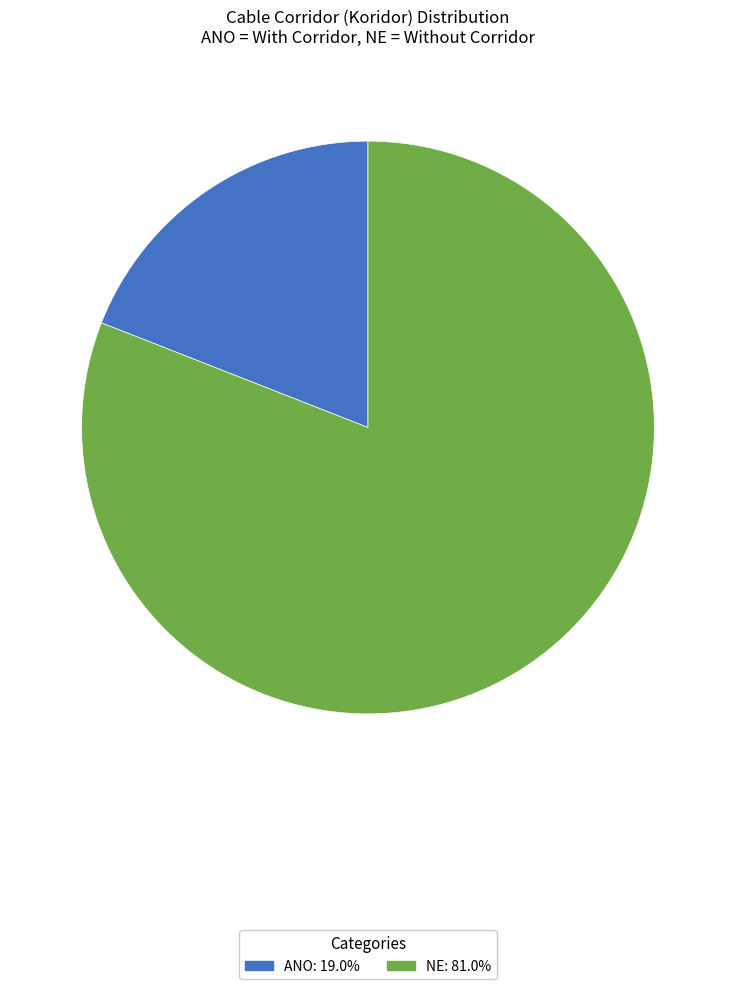

Which slice is the largest?

NE